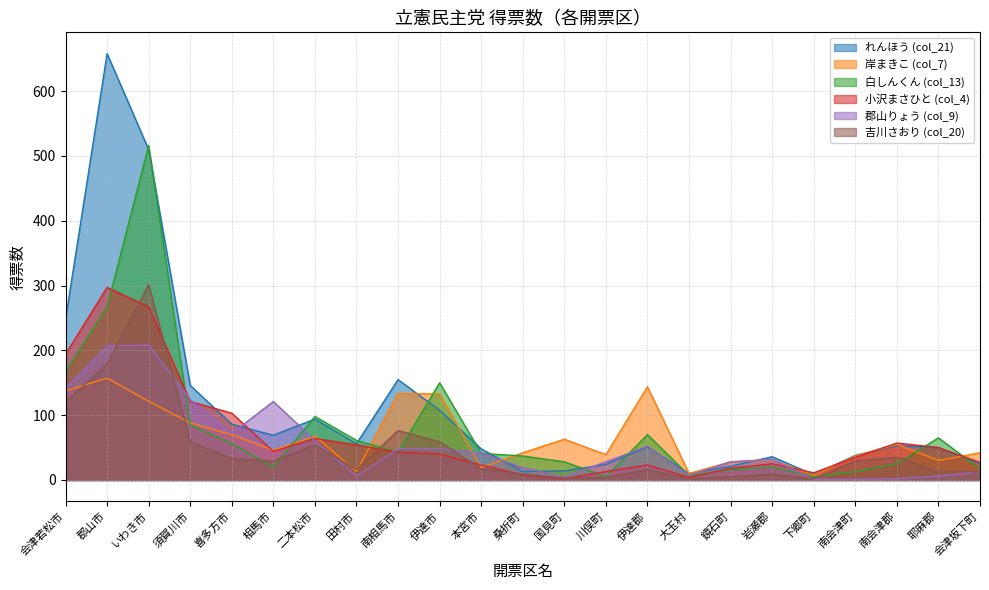

At 相馬市, list the series in order from largest to smallest.

郡山りょう (col_9), れんほう (col_21), 岸まきこ (col_7), 小沢まさひと (col_4), 吉川さおり (col_20), 白しんくん (col_13)